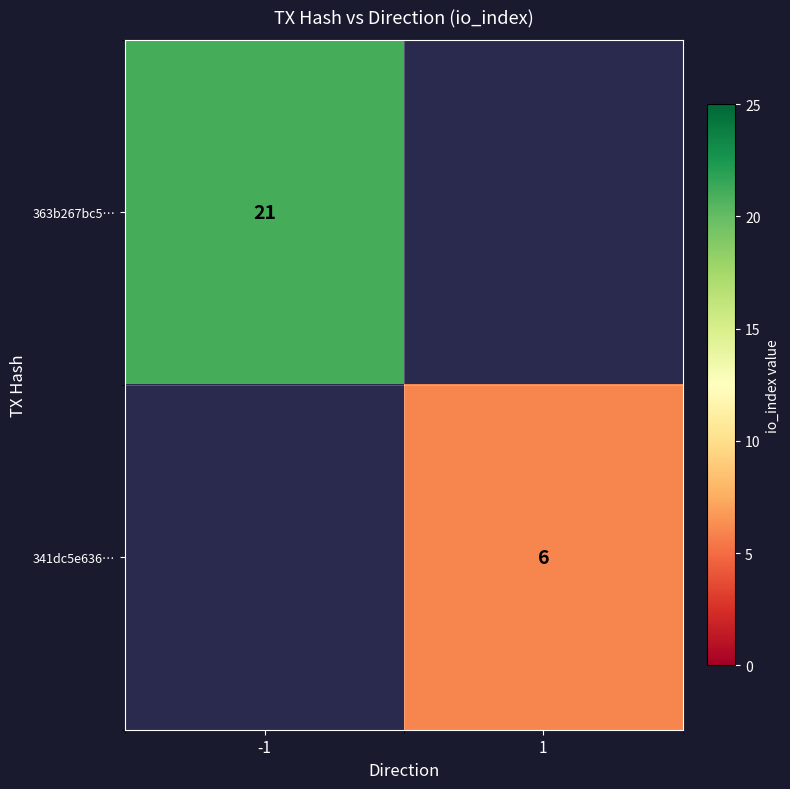

At which category does the chart reach its minimum across all series?

1